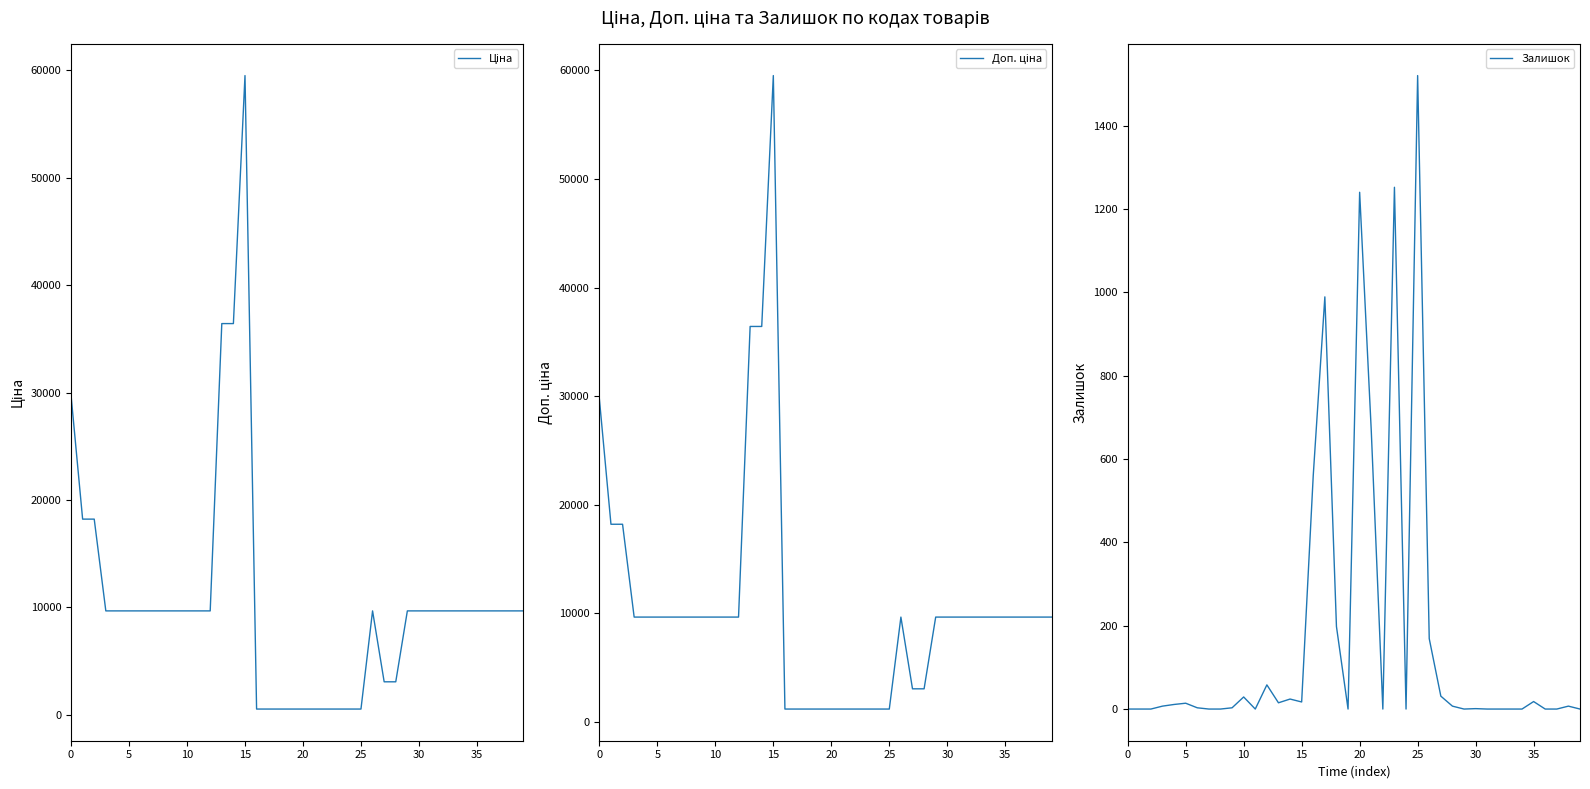

True or false: Ціна and Доп. ціна intersect in this chart.

False